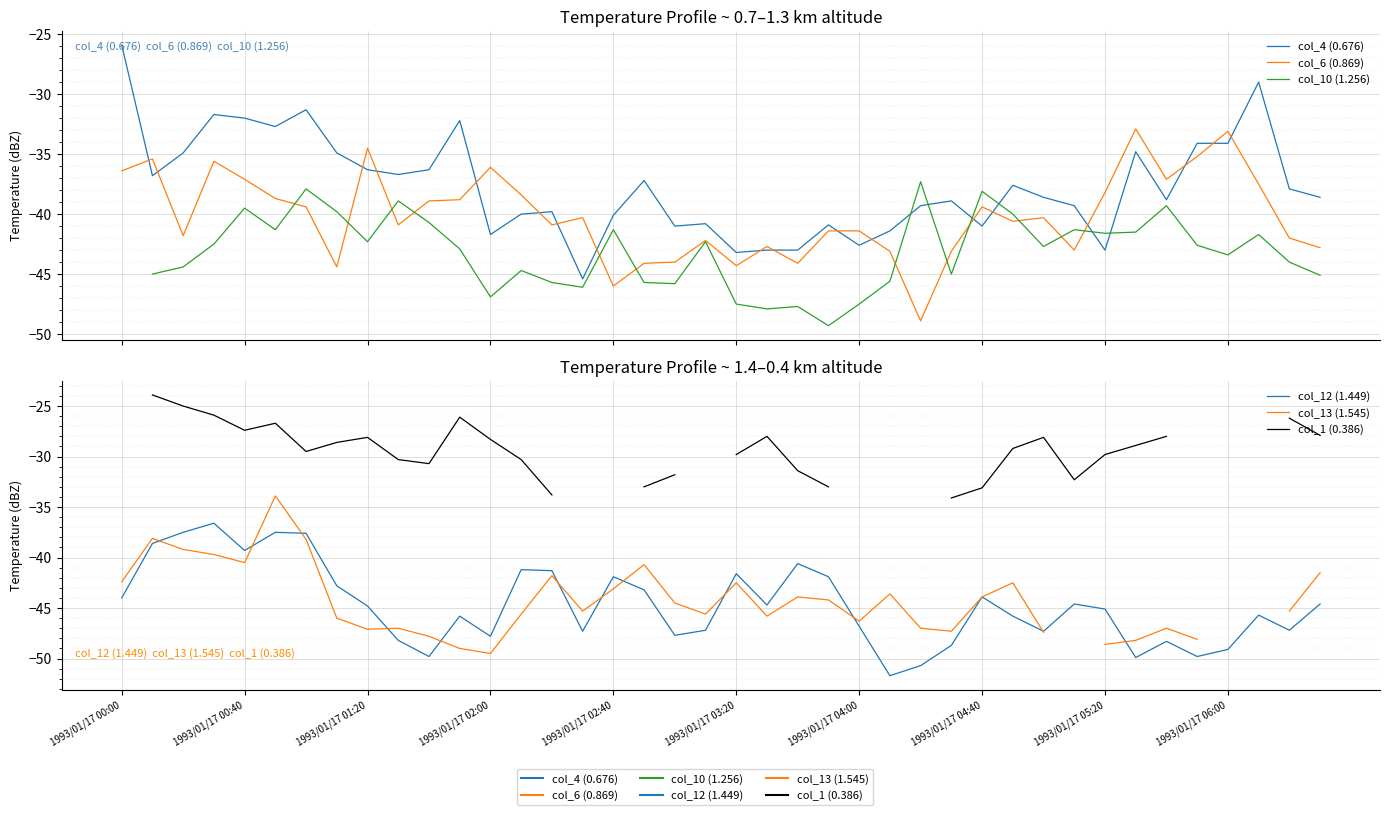

The value of col_10 (1.256) at 1993/01/17 04:40 is -68.2. True or false?

False